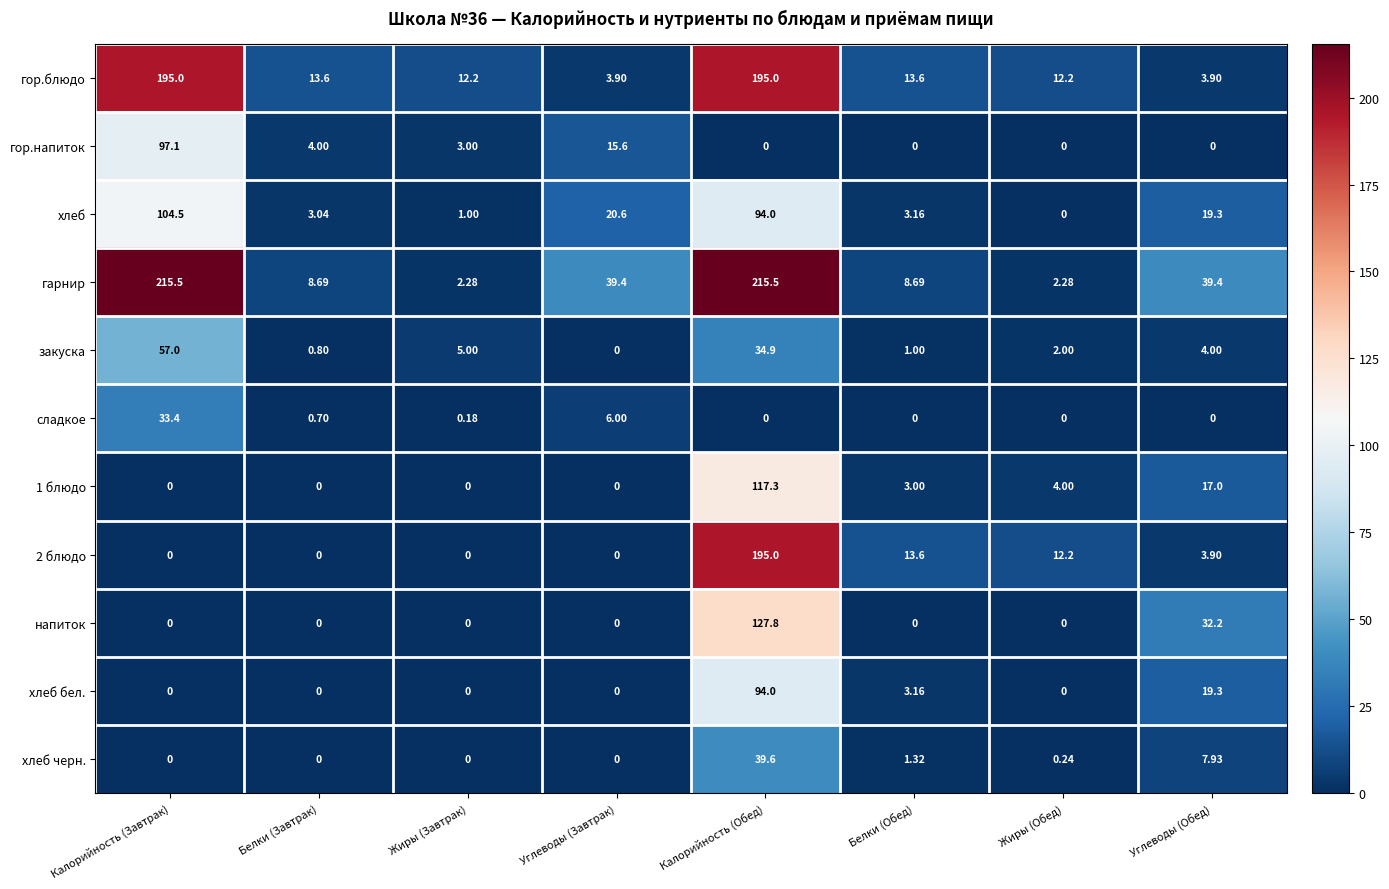

Which series has the largest total across all categories?

гарнир